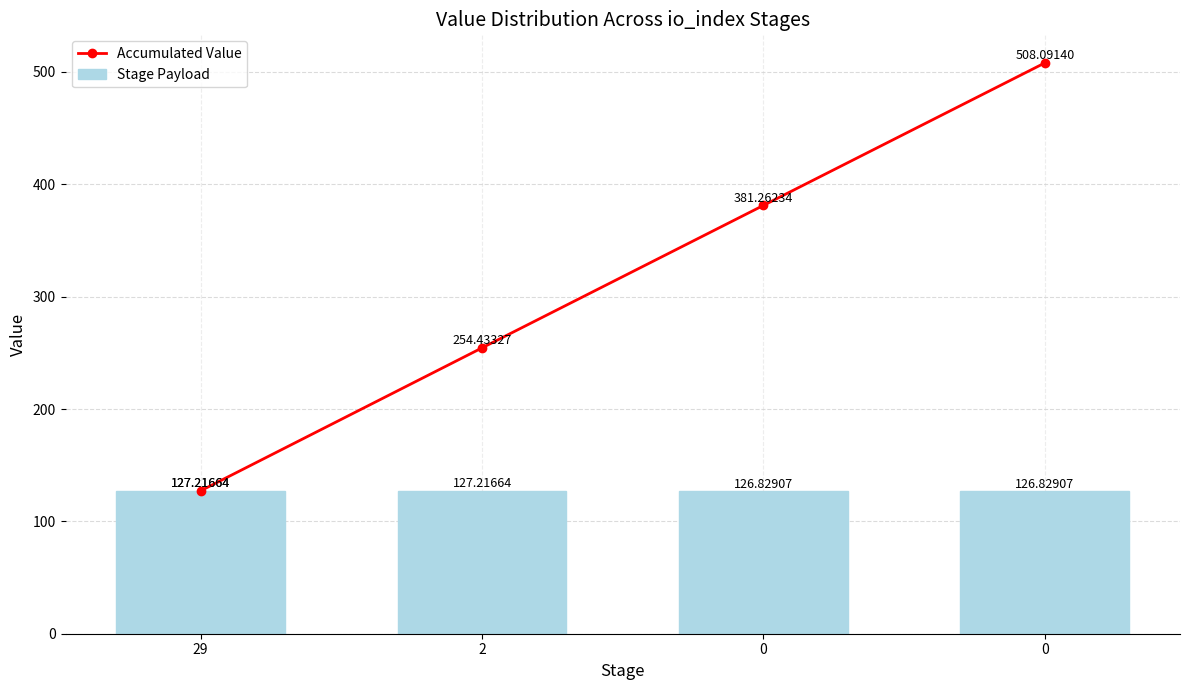

Rank the series by their maximum value, from lowest to highest.

Stage Payload, Accumulated Value